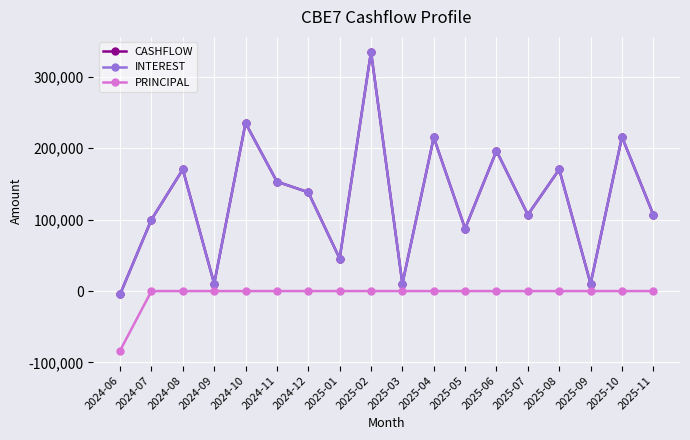

True or false: PRINCIPAL and CASHFLOW cross at least once.

False